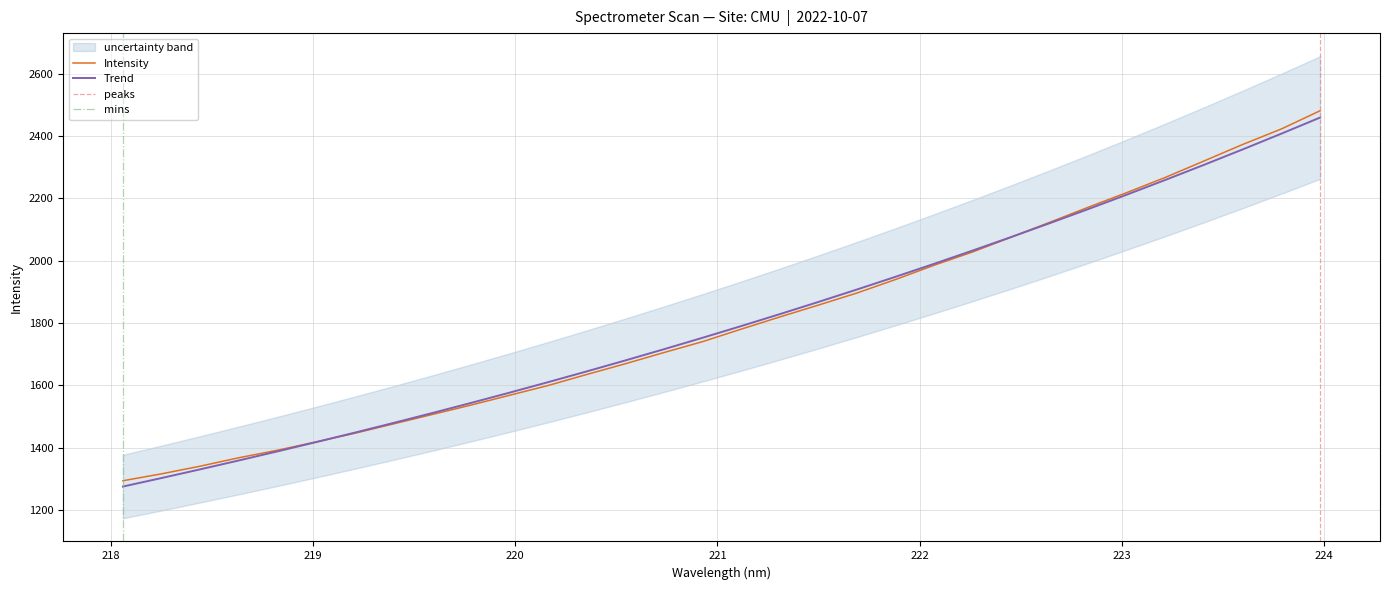

Rank the categories by value from highest to lowest.

223.9802, 223.7895, 223.5987, 223.408, 223.2172, 223.0264, 222.8355, 222.6447, 222.4538, 222.263, 222.0721, 221.8812, 221.6902, 221.4993, 221.3083, 221.1174, 220.9264, 220.7354, 220.5444, 220.3533, 220.1623, 219.9712, 219.7801, 219.589, 219.3979, 219.2067, 219.0156, 218.8244, 218.6332, 218.442, 218.2508, 218.0596